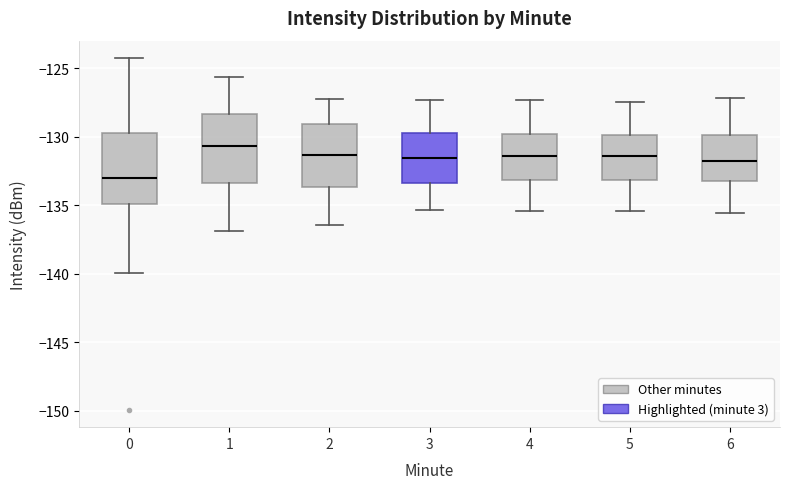

Reading left to right, read every box against the y-axis: the position of its median line, the range the box covers, and the ends of its whiskers. The values are not printed on the chart, so give them approximately, as read against the axis.

0: median -133.0, box -135.0 to -129.5, whiskers -140.0 to -124.5
1: median -130.5, box -133.5 to -128.5, whiskers -137.0 to -125.5
2: median -131.5, box -133.5 to -129.0, whiskers -136.5 to -127.0
3: median -131.5, box -133.5 to -129.5, whiskers -135.5 to -127.5
4: median -131.5, box -133.0 to -130.0, whiskers -135.5 to -127.5
5: median -131.5, box -133.0 to -130.0, whiskers -135.5 to -127.5
6: median -131.5, box -133.0 to -130.0, whiskers -135.5 to -127.0